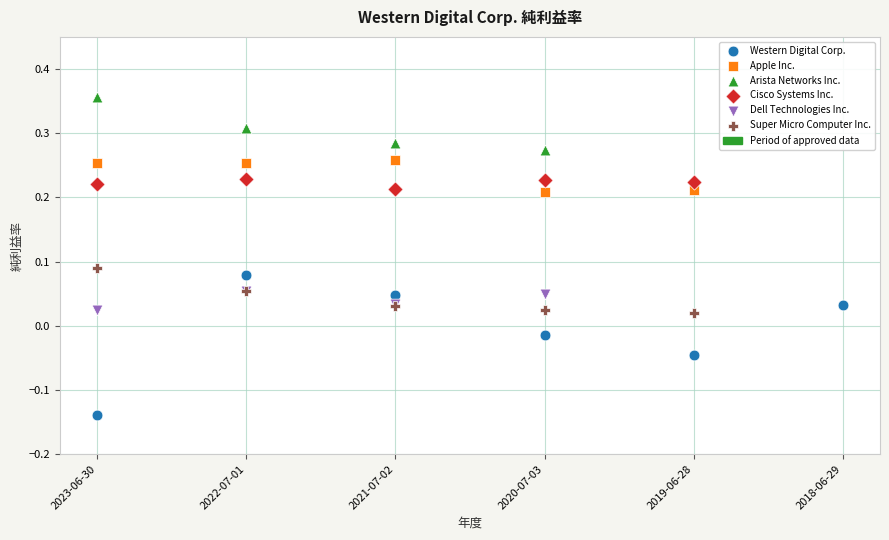

Which series reaches the minimum Y coordinate?

Western Digital Corp.